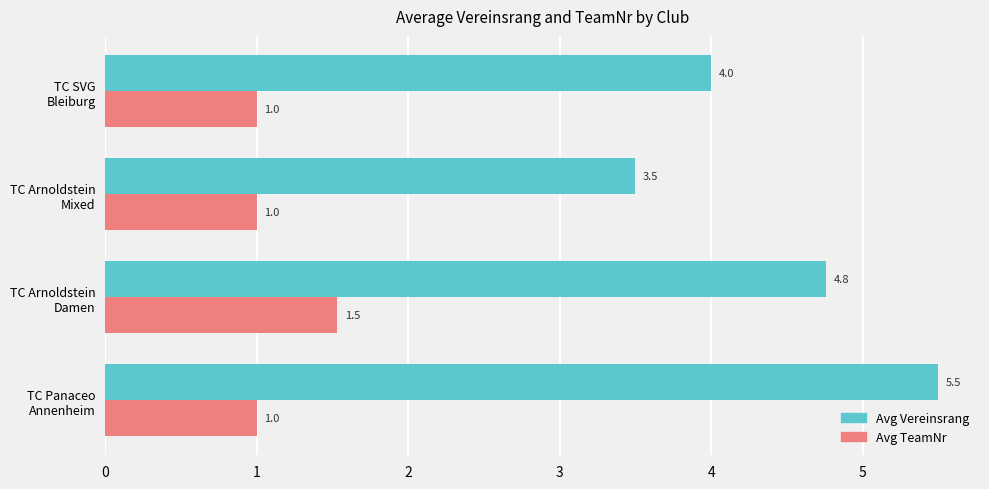

Which series has the largest total across all categories?

Avg Vereinsrang